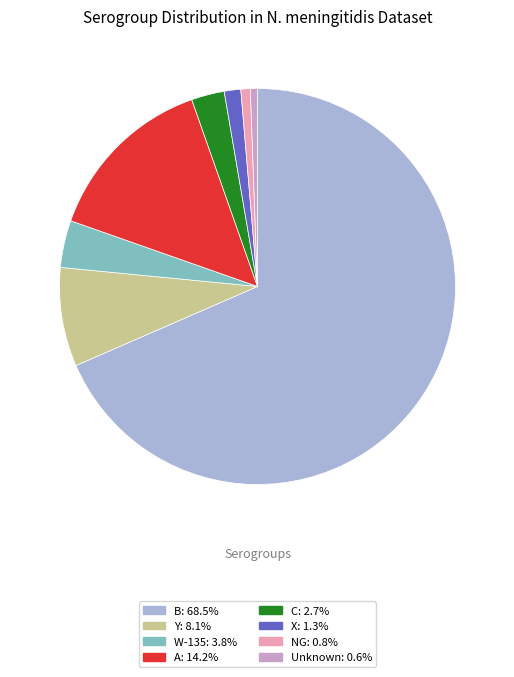

Count the number of slices in the pie.

8